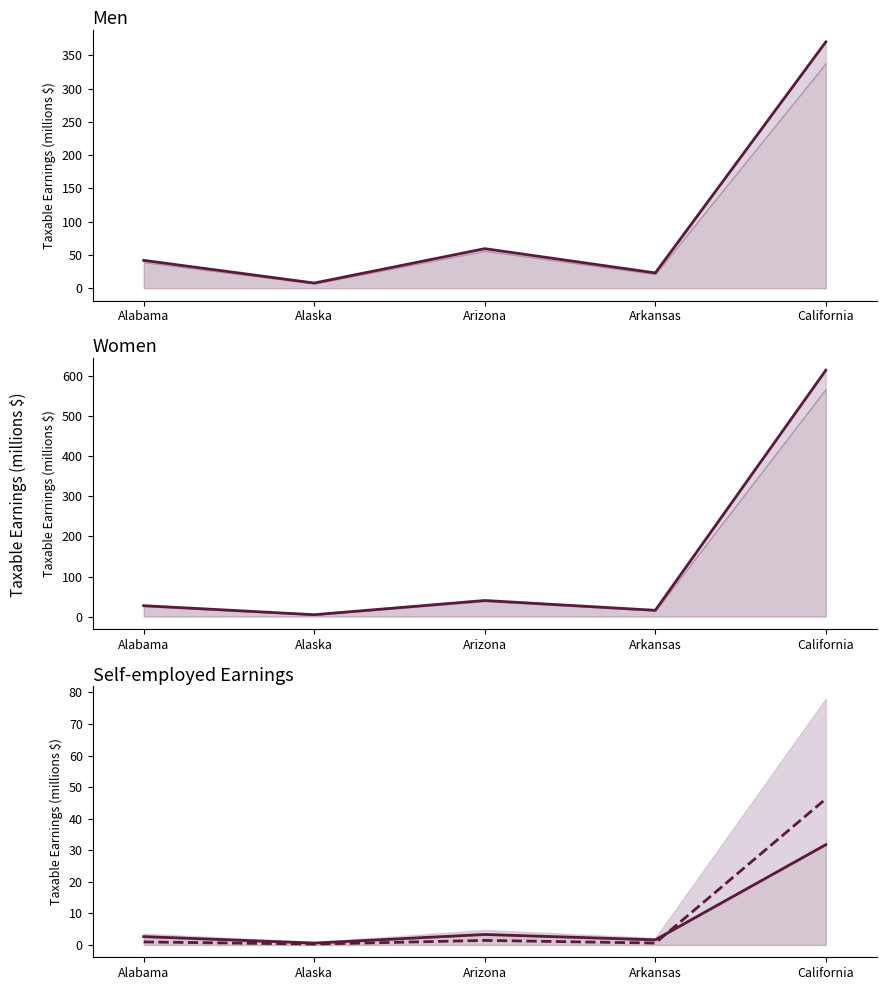

True or false: Women Total and Men Self-employed line cross at least once.

False